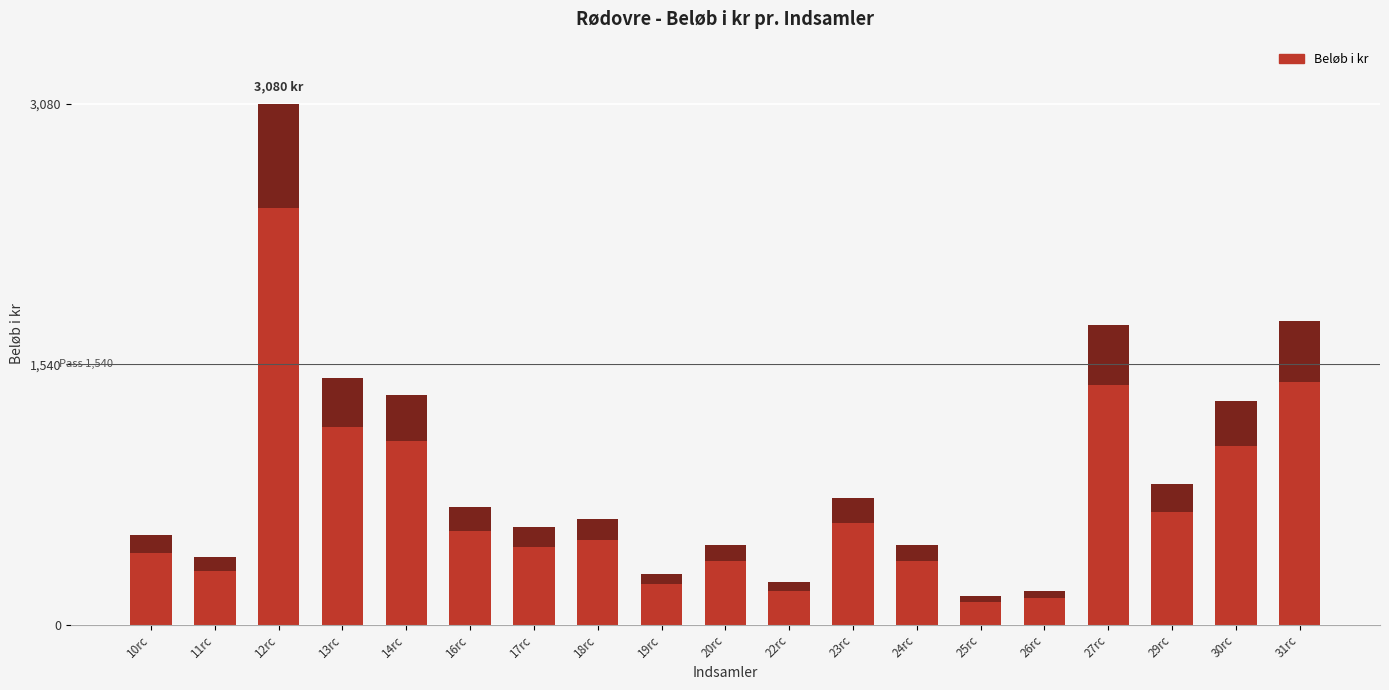

What position from the right is 12rc?

17